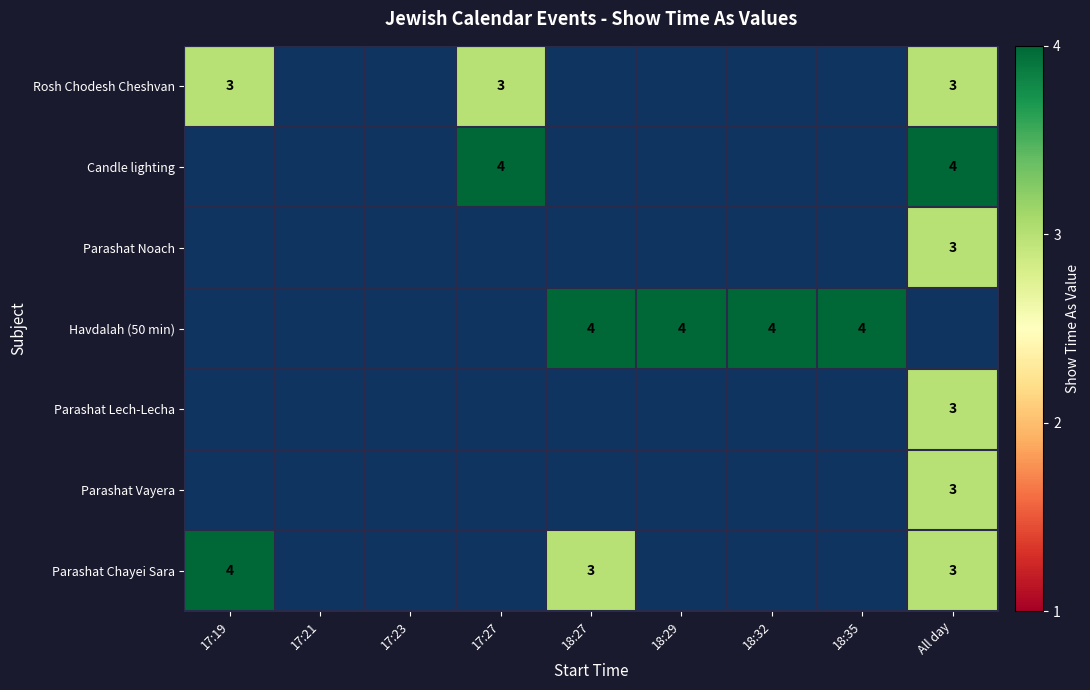

The value of Rosh Chodesh Cheshvan at All day is 1. True or false?

False